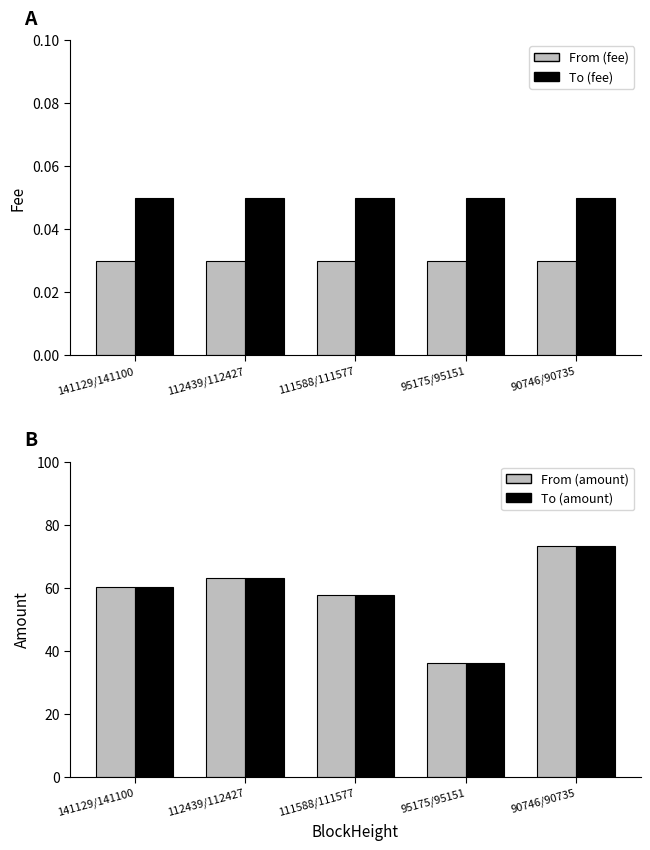

At which category does the chart reach its peak across all series?

90746/90735